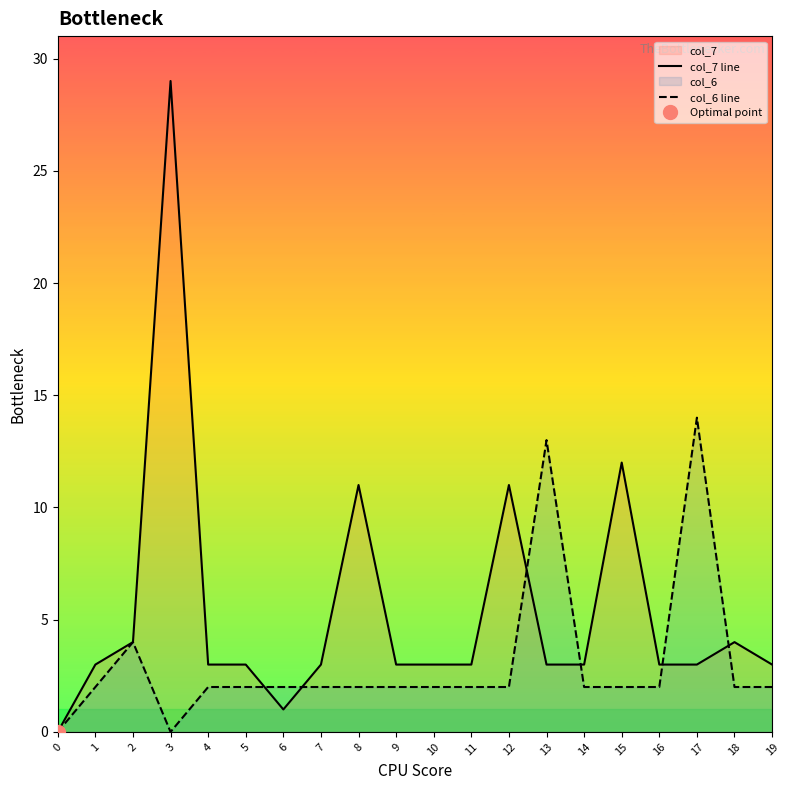

Which series has the largest range (max minus min)?

col_7 line